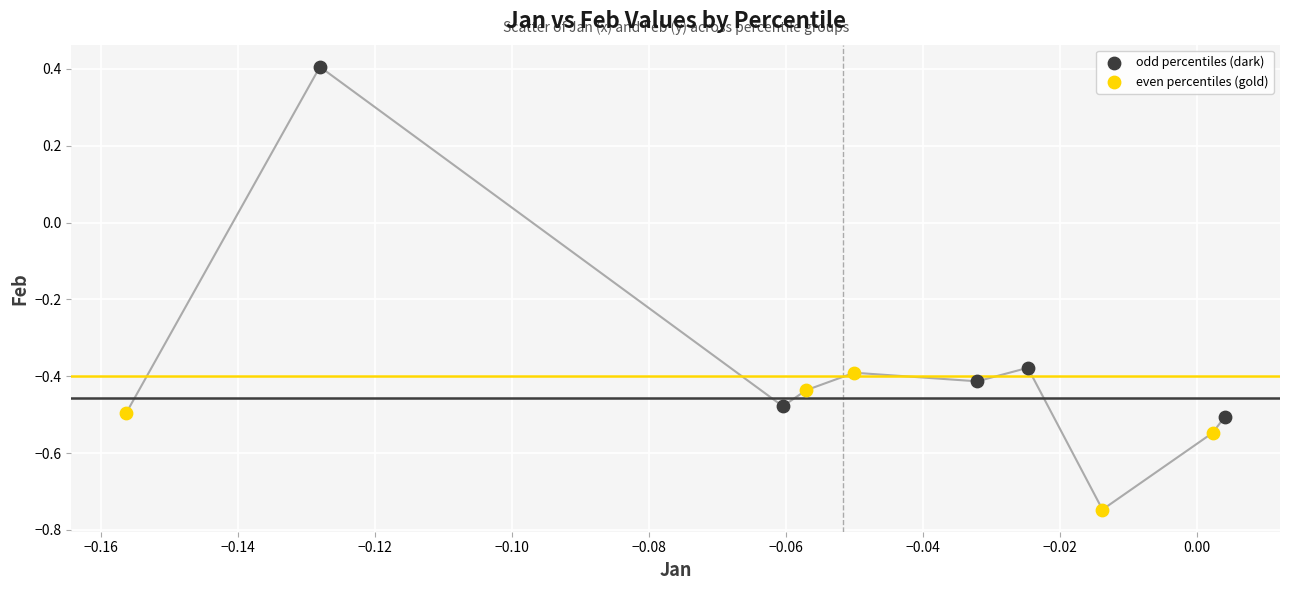

What are all the series names shown in the legend?

odd percentiles (dark), even percentiles (gold)